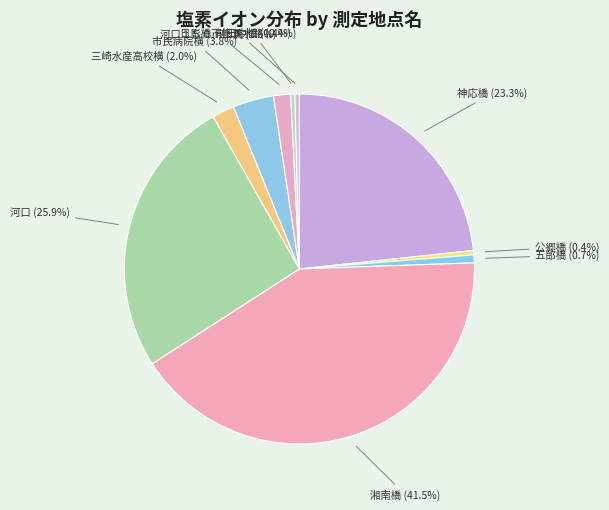

How many slices are in this pie chart?

10